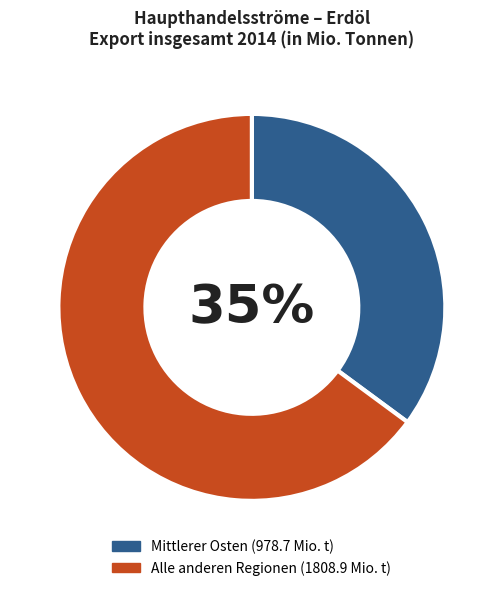

Is there a majority slice in this chart?

Yes